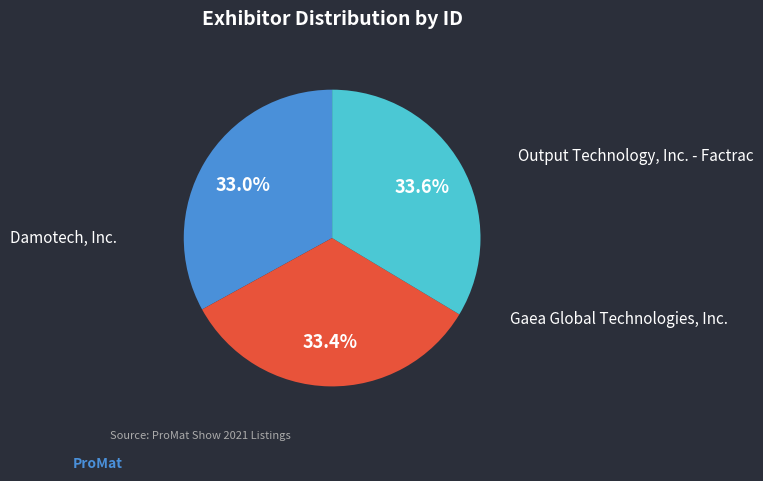

Does Damotech, Inc. account for over 50% of the chart?

No